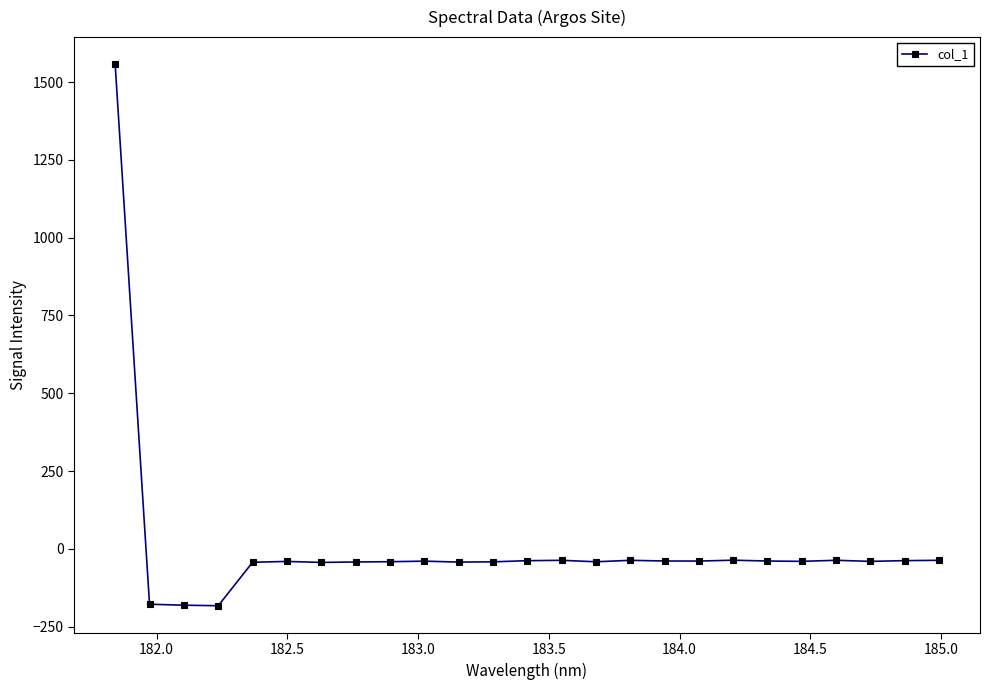

How many data points are above -40?

12